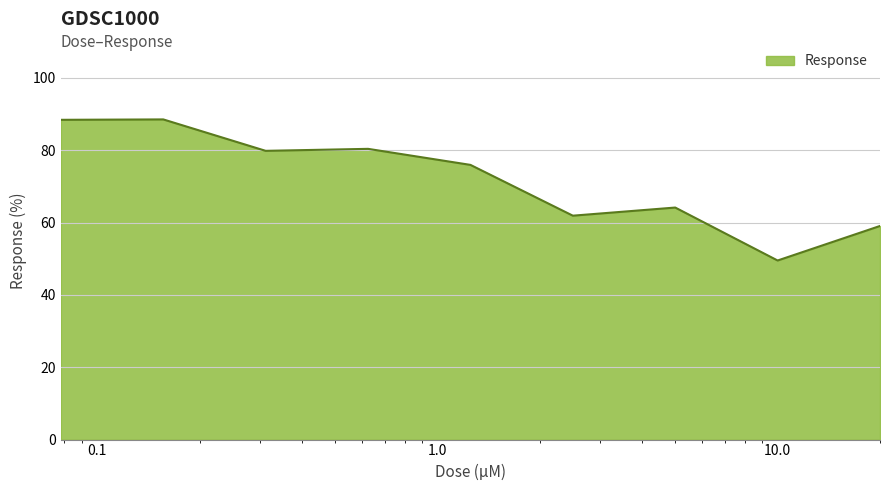

What is the difference between the maximum and minimum values?

39.0